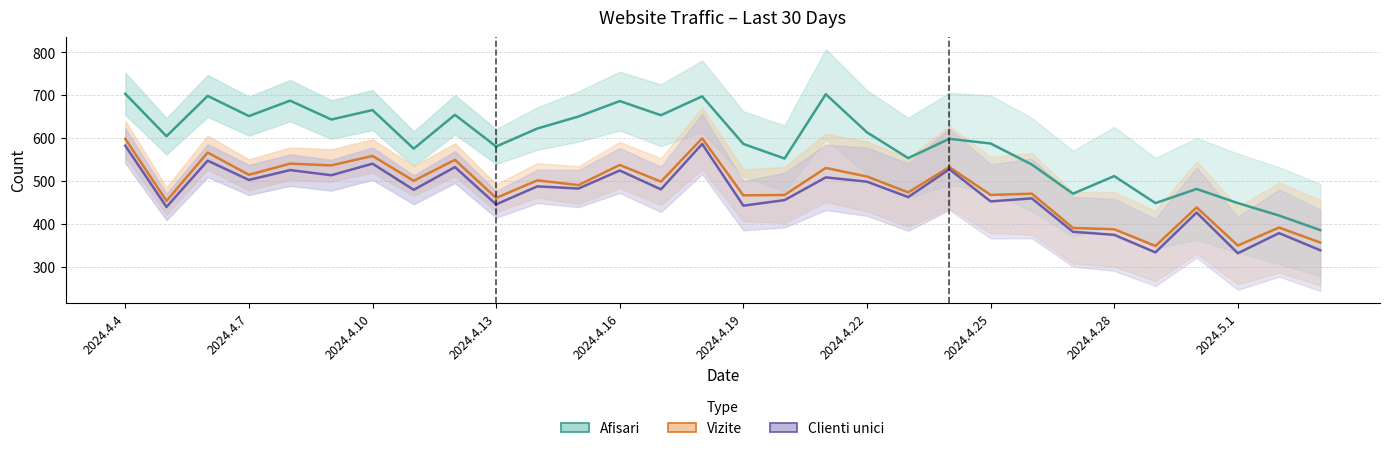

True or false: Vizite and Afisari intersect in this chart.

False